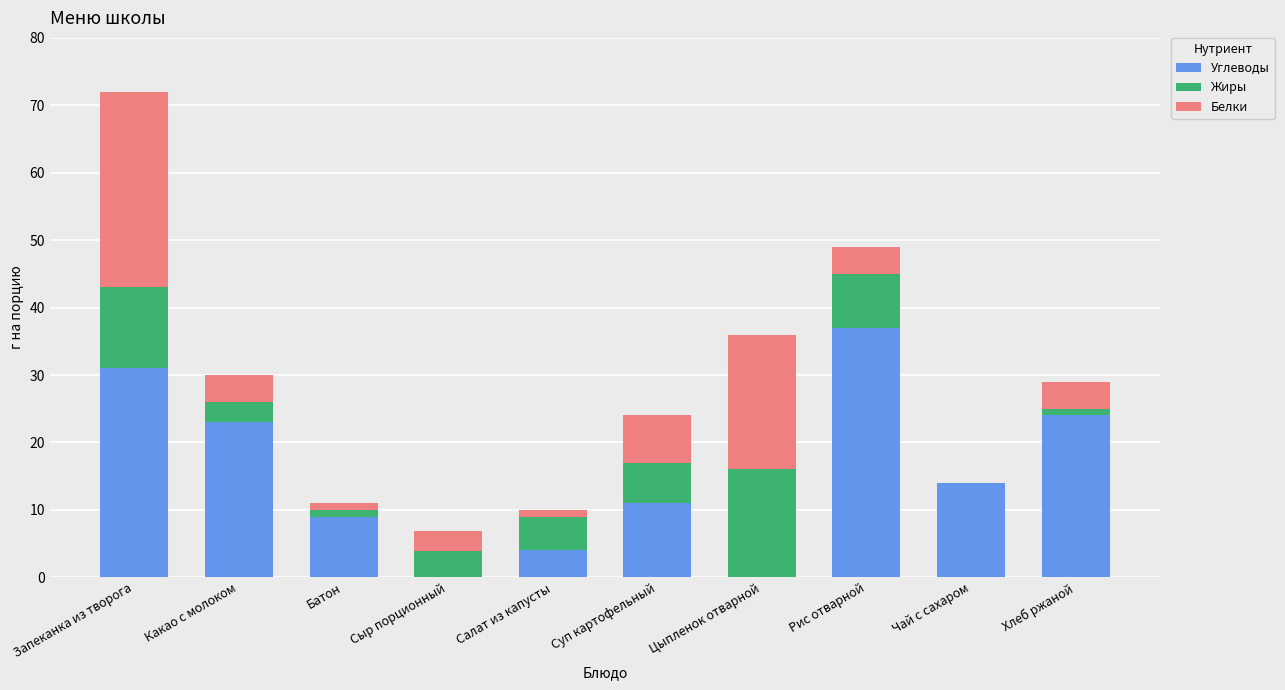

Which category has the highest value in the Углеводы series?

Рис отварной